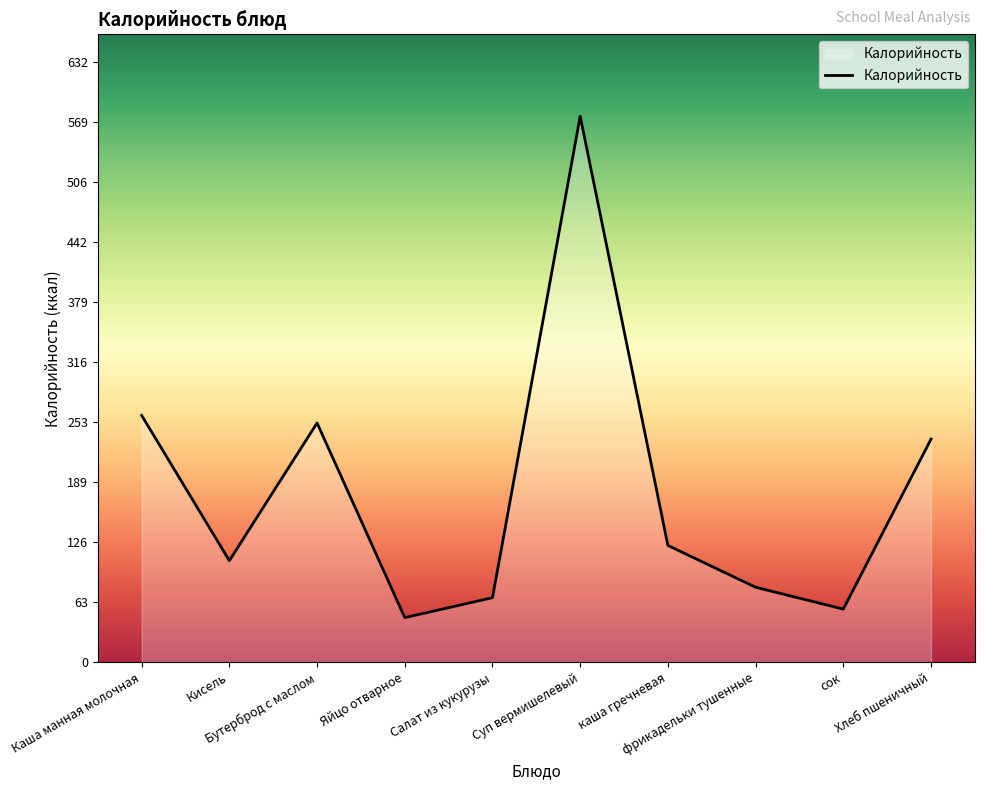

Does the chart have visible grid lines?

No